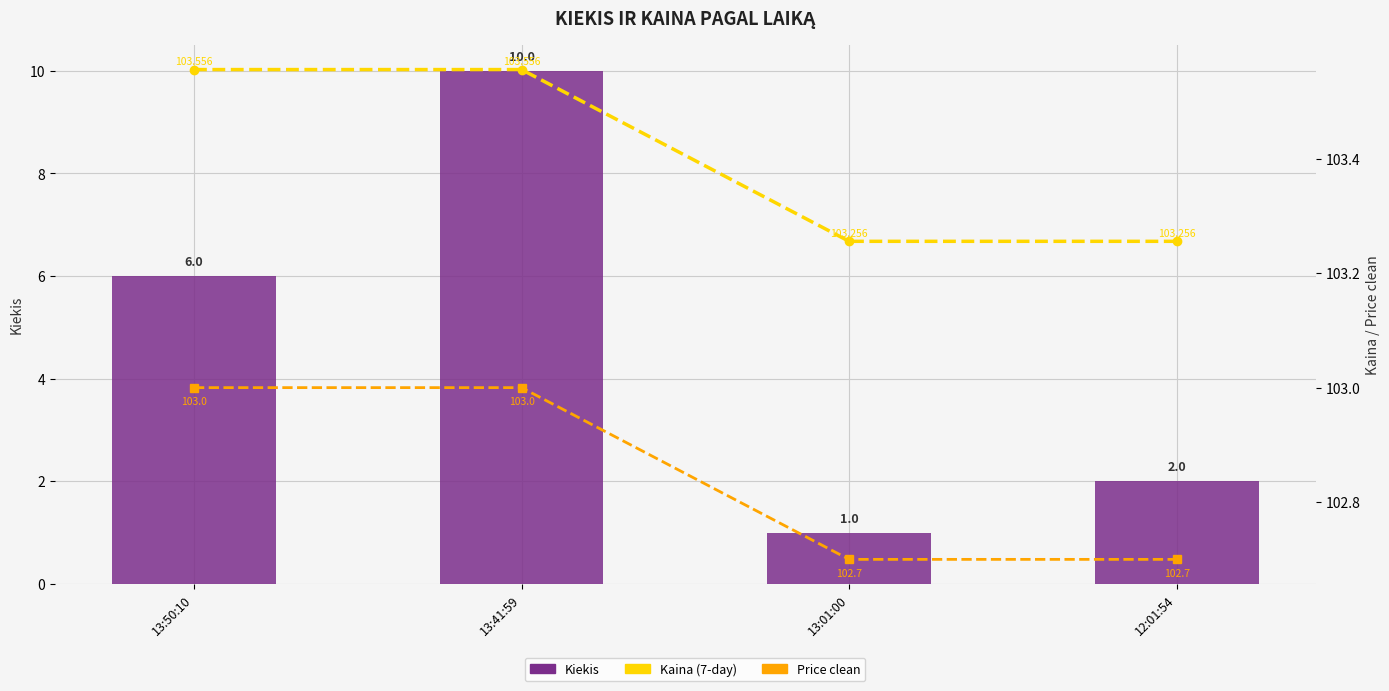

What is the value of the Kiekis bar at the 3rd from the left?

1.0